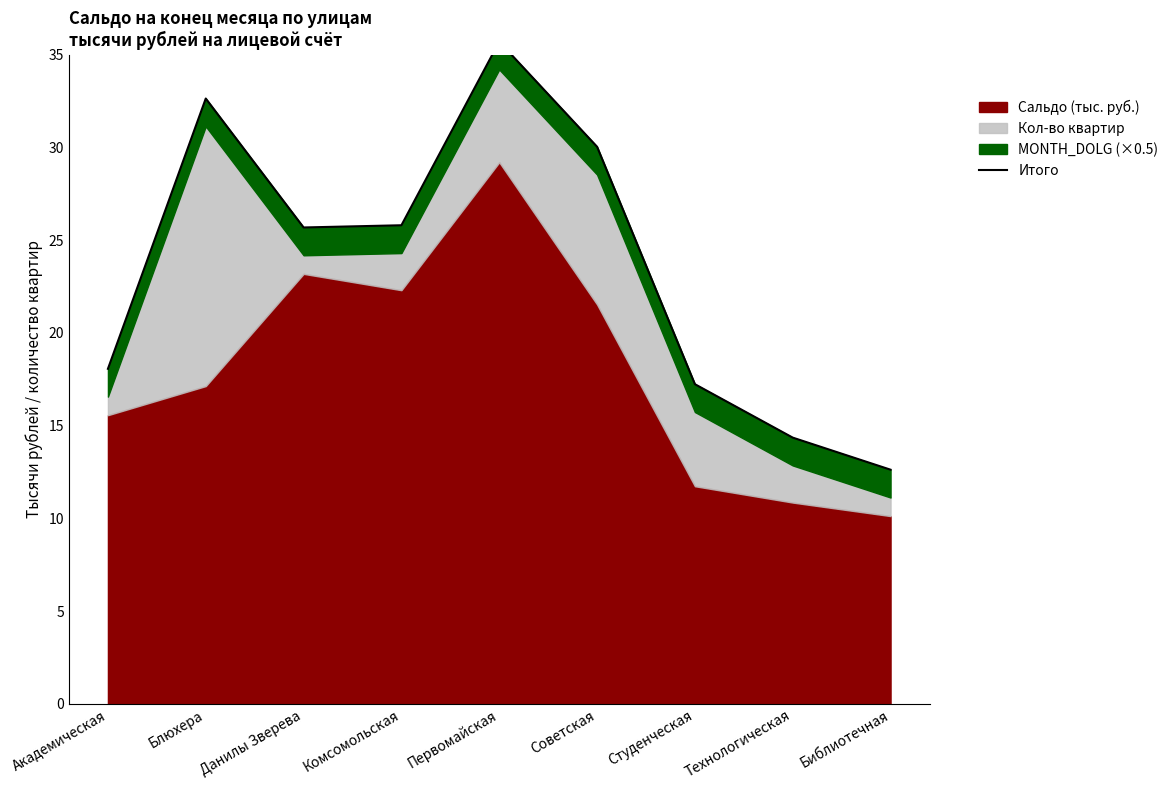

Count the number of categories in the chart.

9